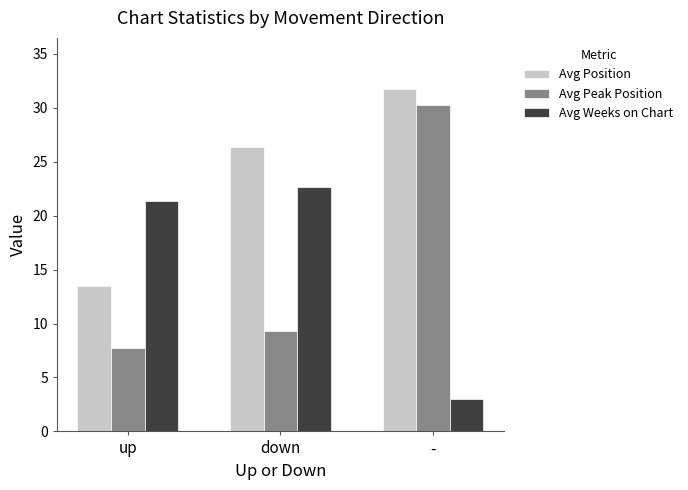

What is the sum of all Avg Peak Position values?

47.4